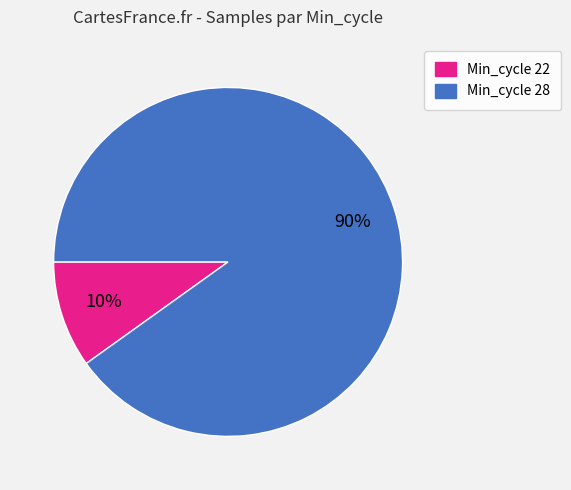

How many segments does this pie chart have?

2